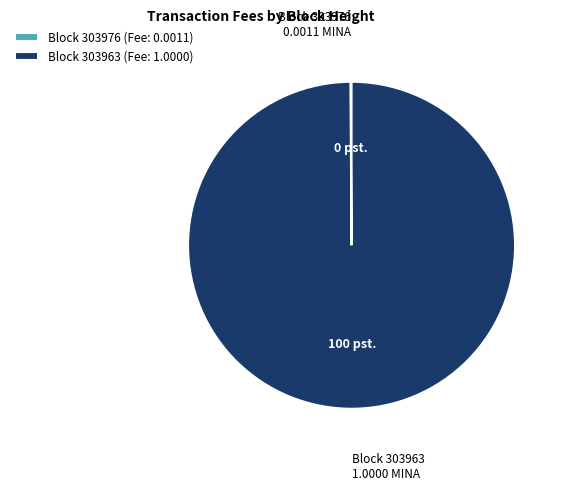

Is there a majority slice in this chart?

Yes